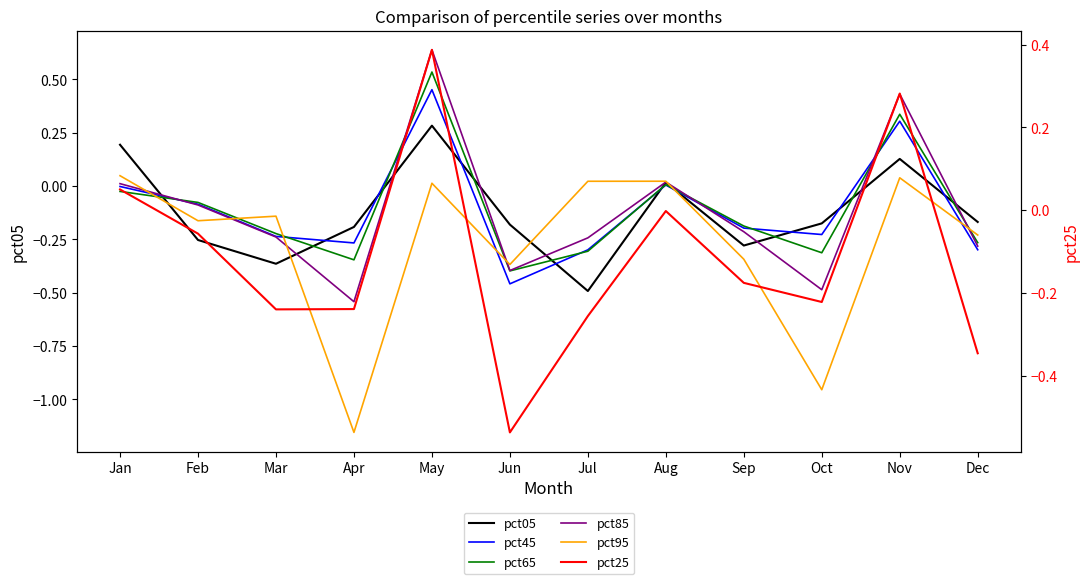

Which series ends up on top after the final intersection of pct45 and pct95?

pct95